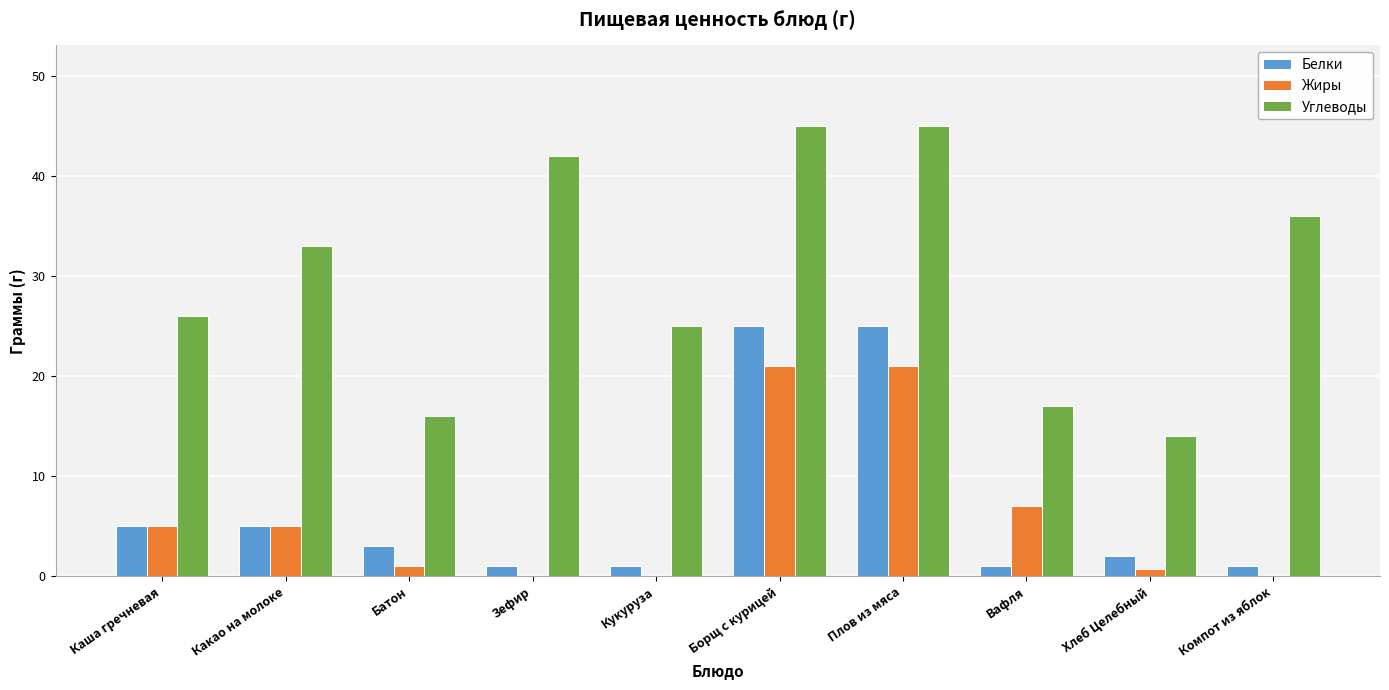

What is the highest value of the Белки series?

25.0